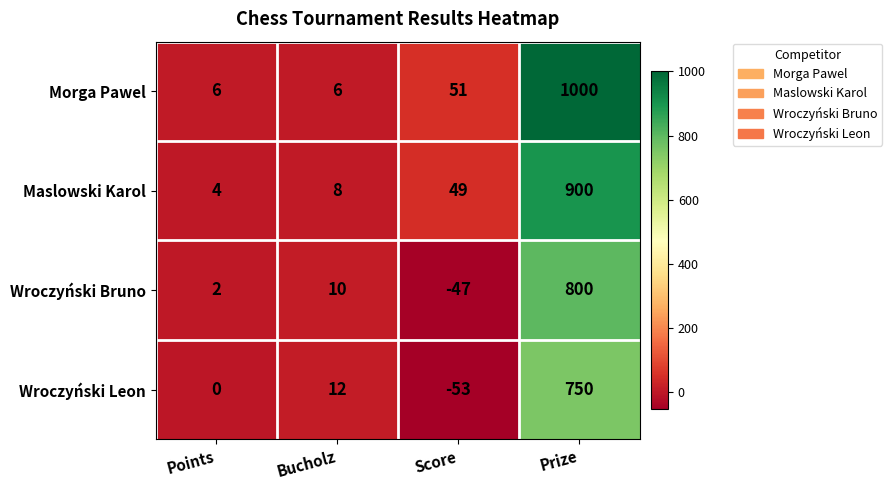

At Score, list the series in order from smallest to largest.

Wroczyński Leon, Wroczyński Bruno, Maslowski Karol, Morga Pawel